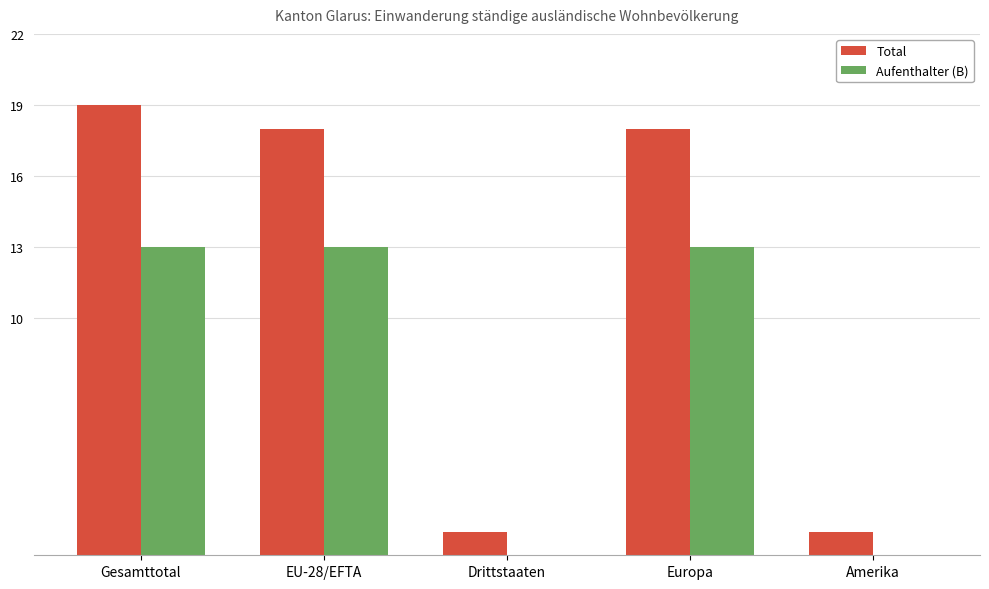

What is the sum of all Total values?

57